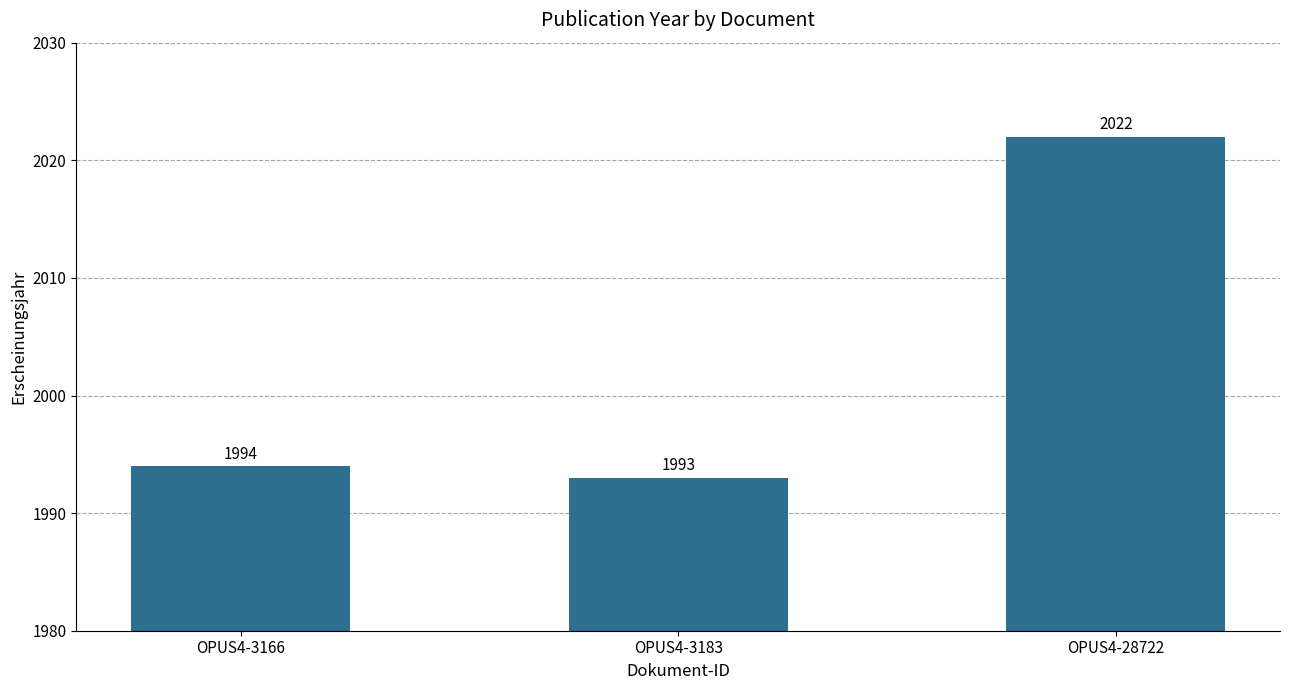

Approximately how many times larger is the value at OPUS4-3183 compared to OPUS4-28722?

1.0